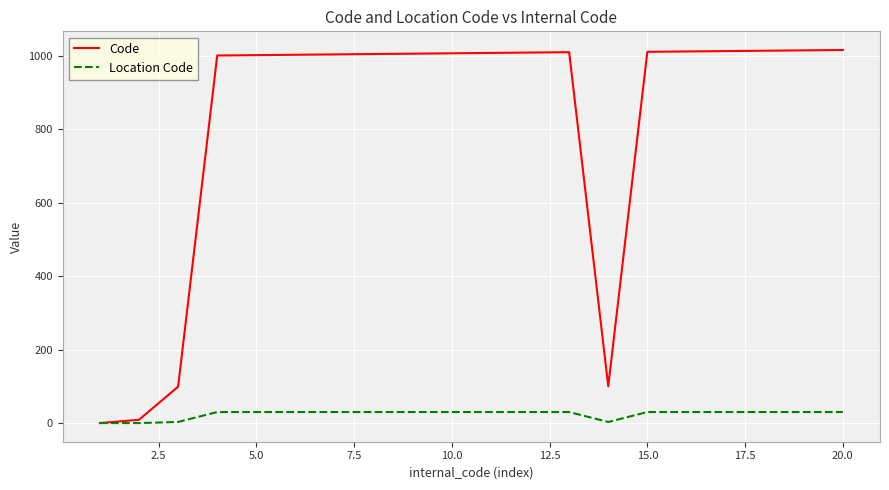

Which series has the widest spread of values?

Code